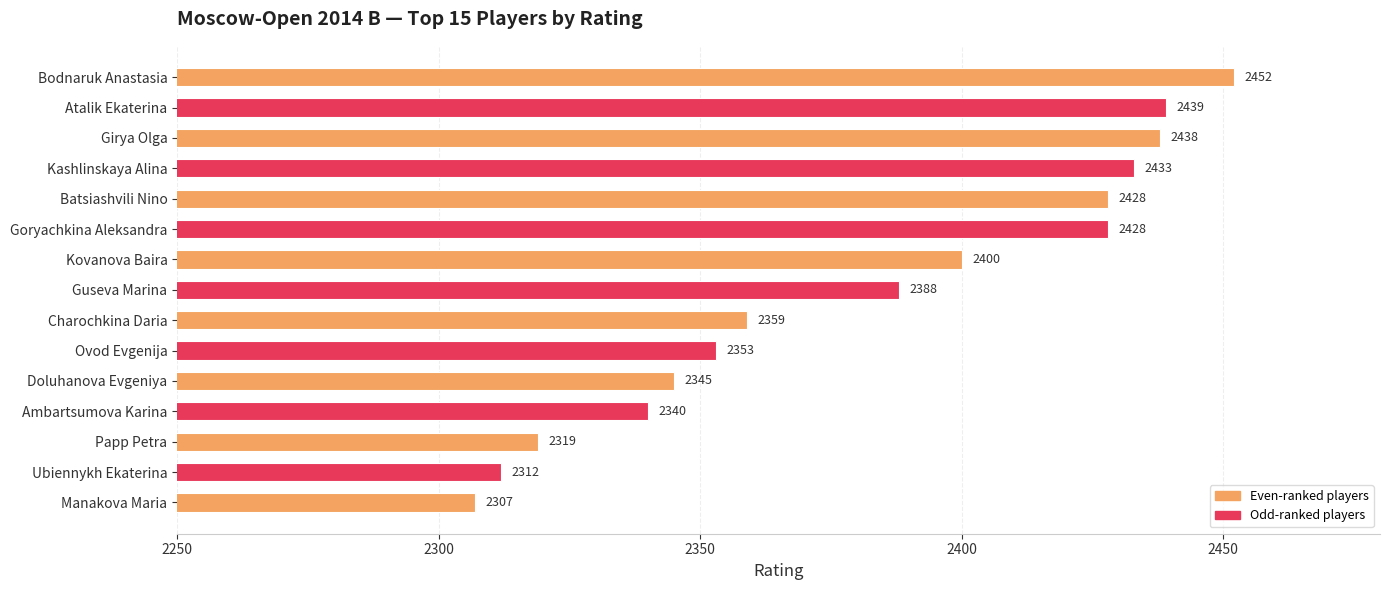

What is the value of the 12th bar from the top?

2340